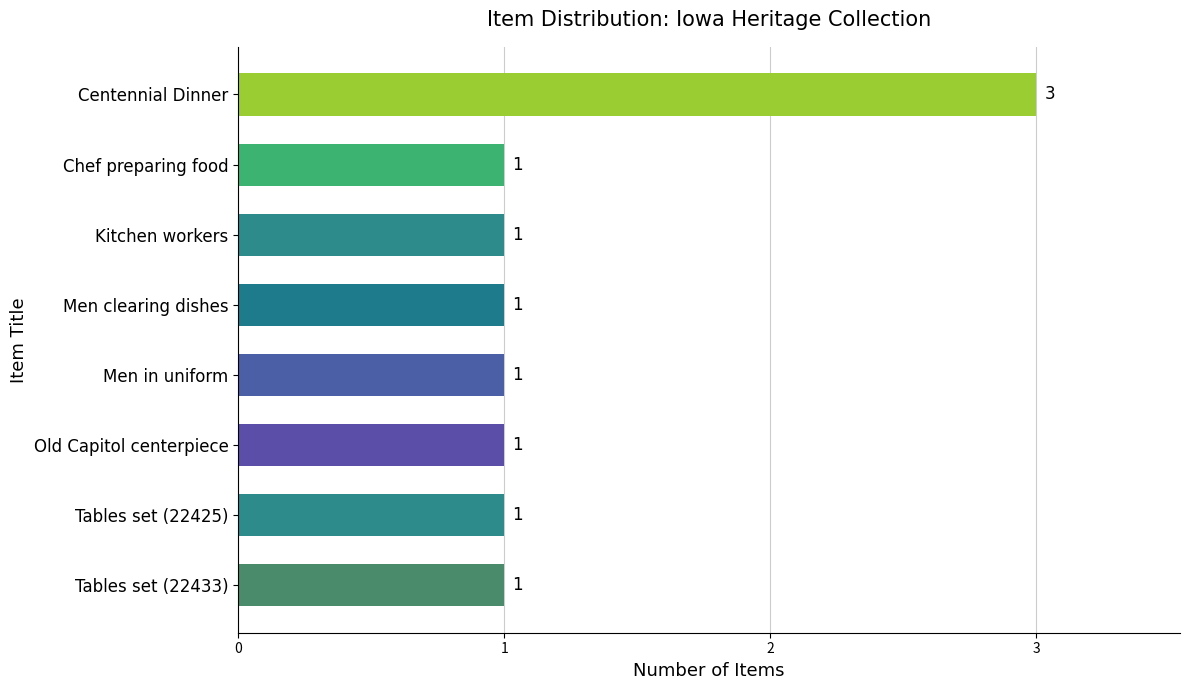

What is the sum of all values?

10